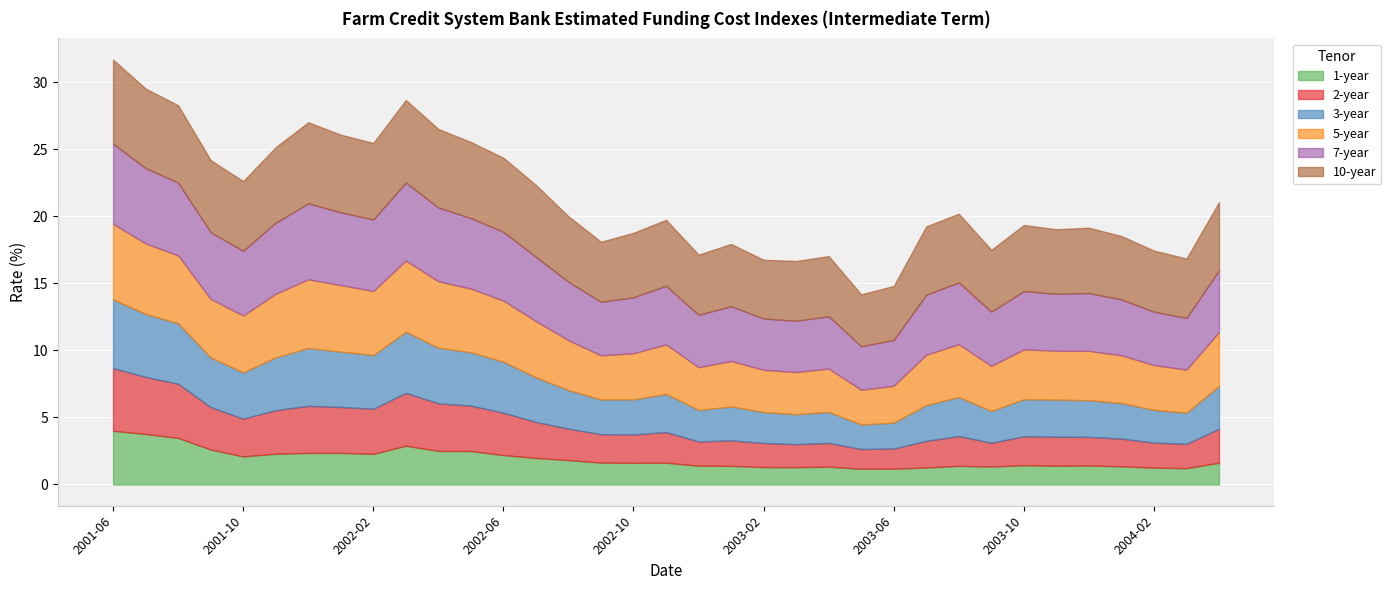

What is the sum of the 5-year values at 2002-05 and 2003-04?

8.0